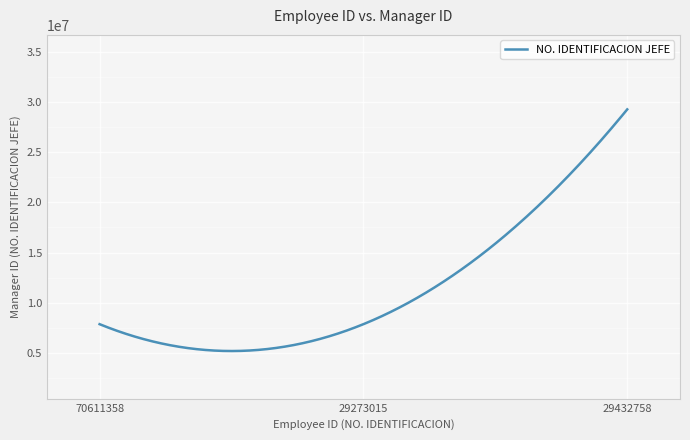

What is the greatest value displayed?

29243374.0